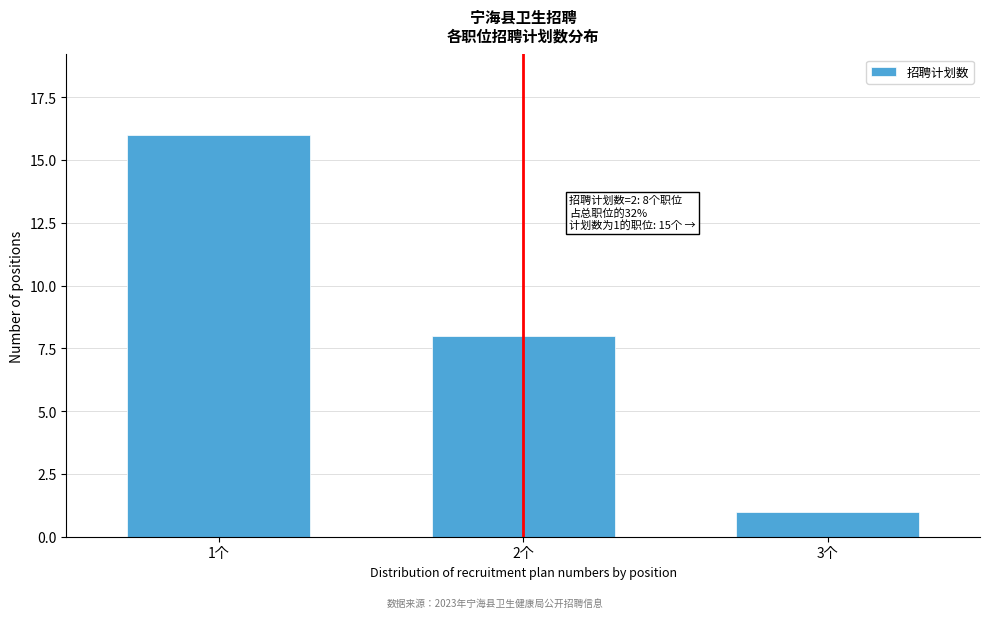

Reading right to left, extract all data points from this chart.

3个=1	2个=8	1个=16